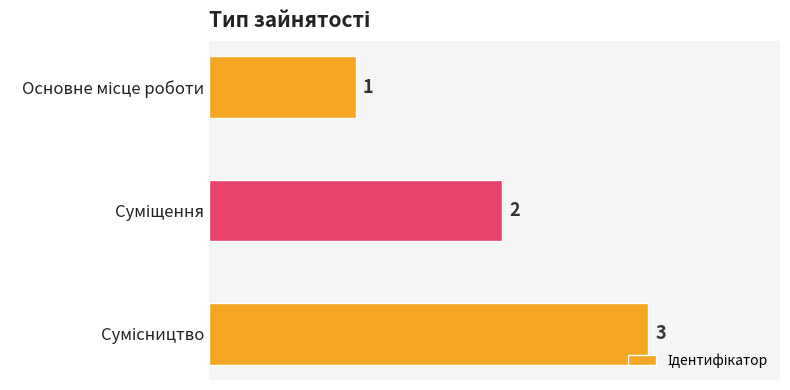

How many values are between 1 and 3?

3